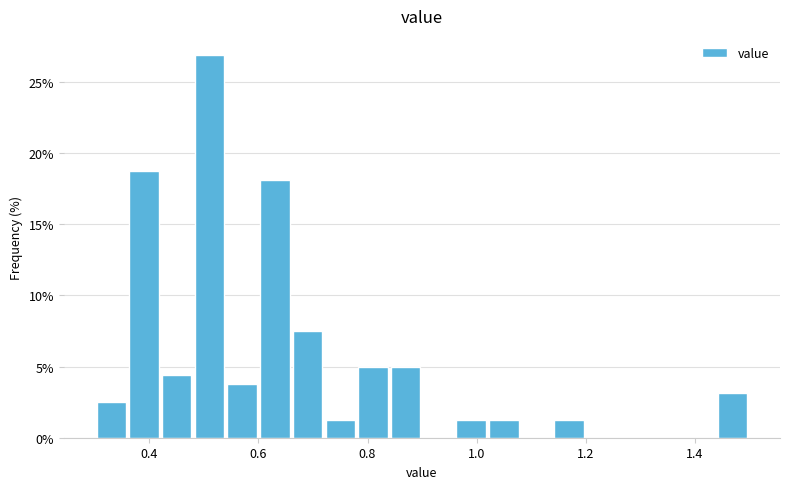

Around what value on the x-axis is the tallest bar? Give the approximate position of its centre, as read against the axis.

0.52